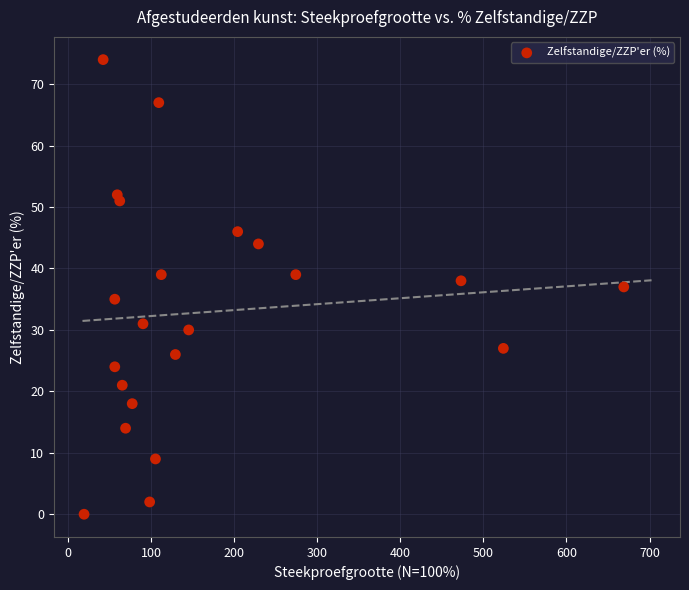

What is the range of X values (max minus min)?

650